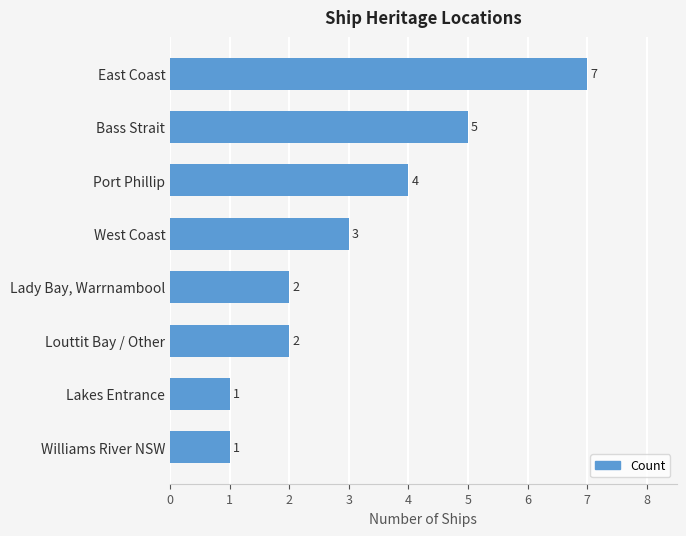

Reading top to bottom, what are all the values shown in this chart?

East Coast=7	Bass Strait=5	Port Phillip=4	West Coast=3	Lady Bay, Warrnambool=2	Louttit Bay / Other=2	Lakes Entrance=1	Williams River NSW=1